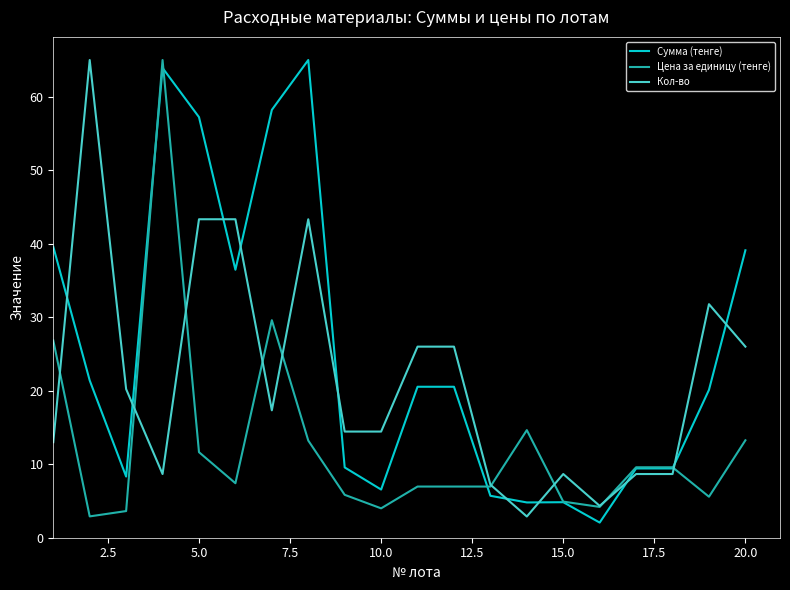

What is the greatest value displayed?

65.0